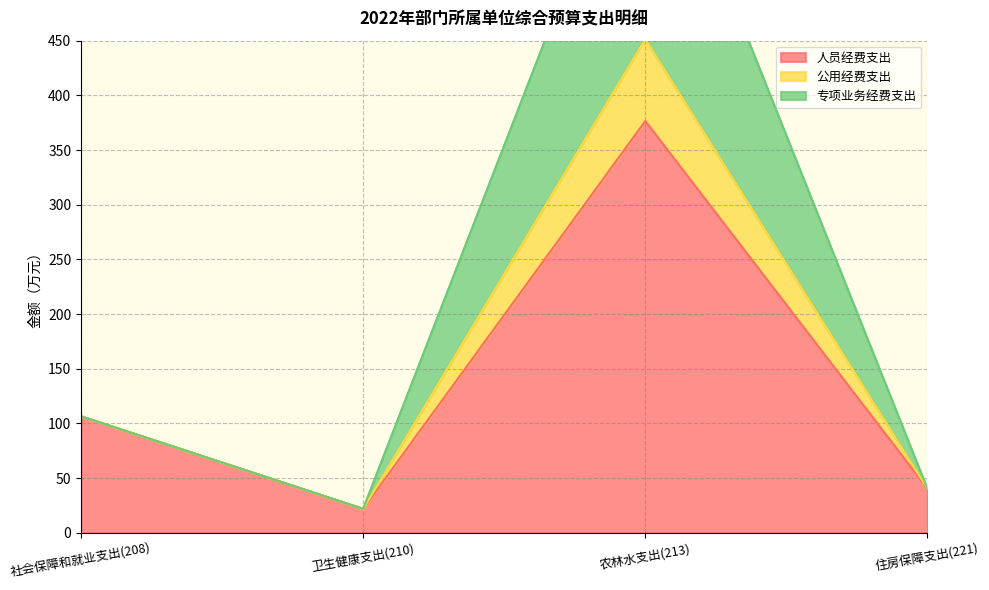

Where is the first local minimum for 专项业务经费支出?

卫生健康支出(210)